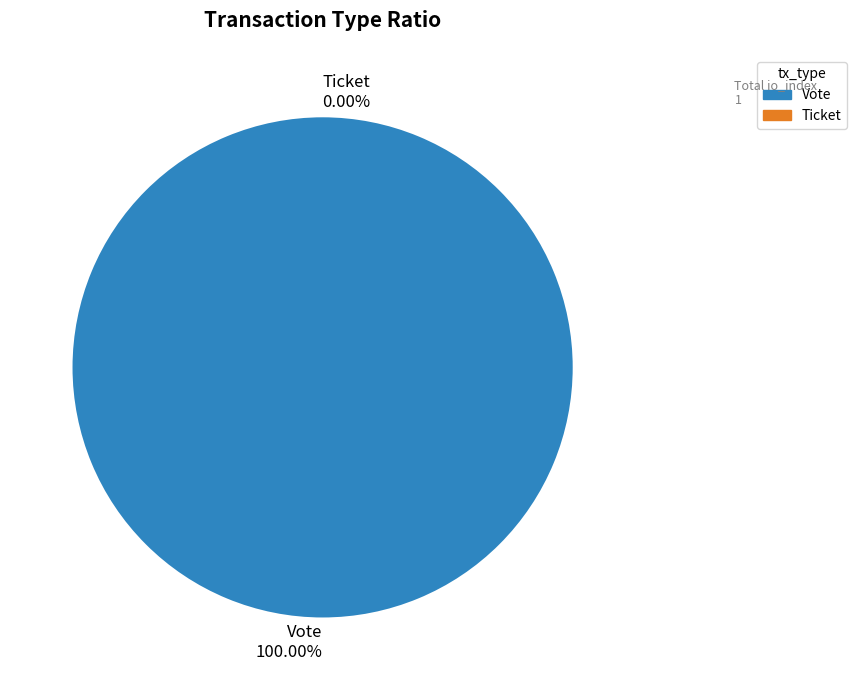

Which category has the biggest portion of the pie?

Vote